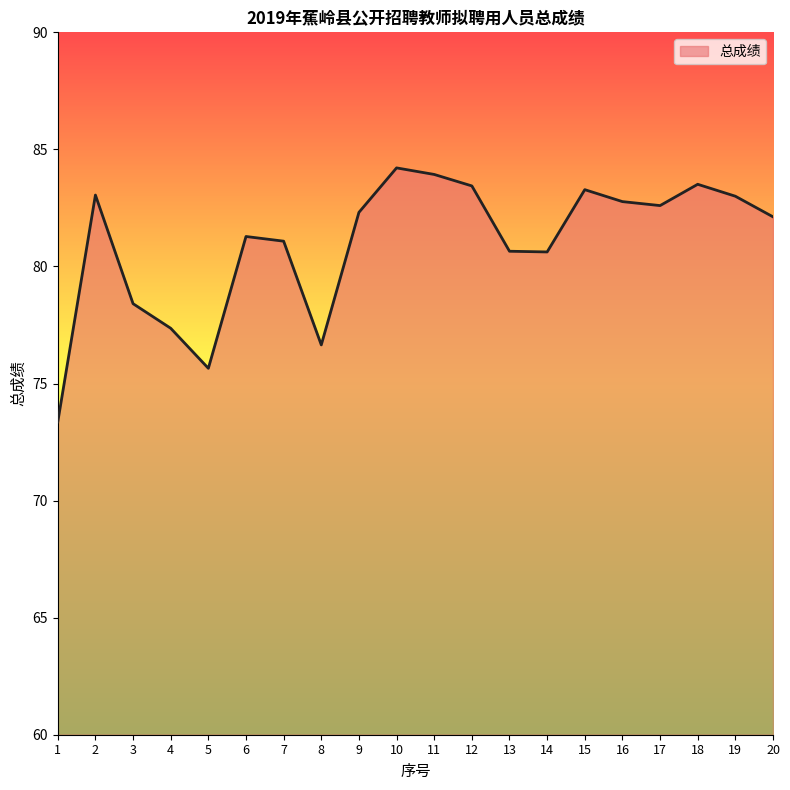

The value at 5 is 42.0. True or false?

False